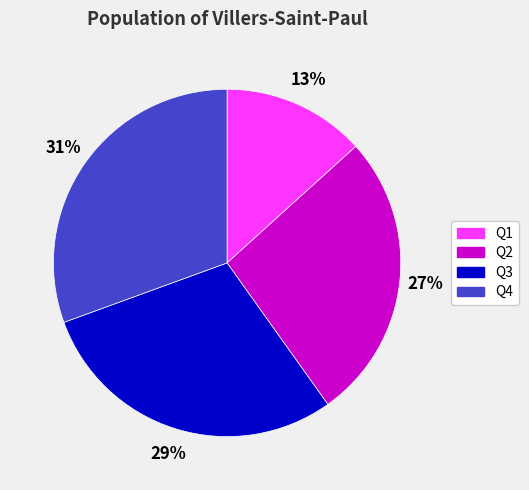

Which has a higher value, Q1 or Q4?

Q4